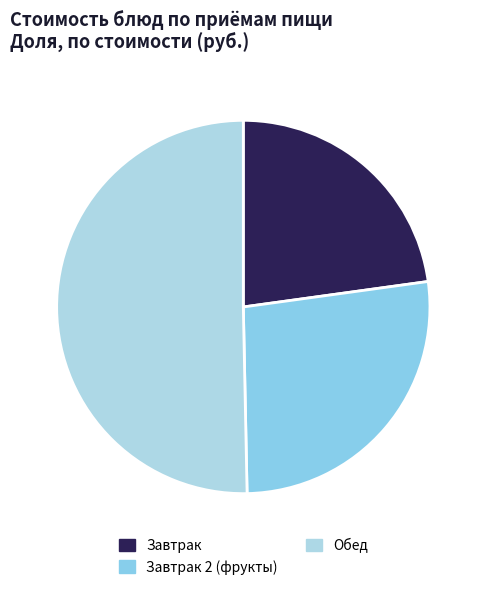

How many slices are in this pie chart?

3